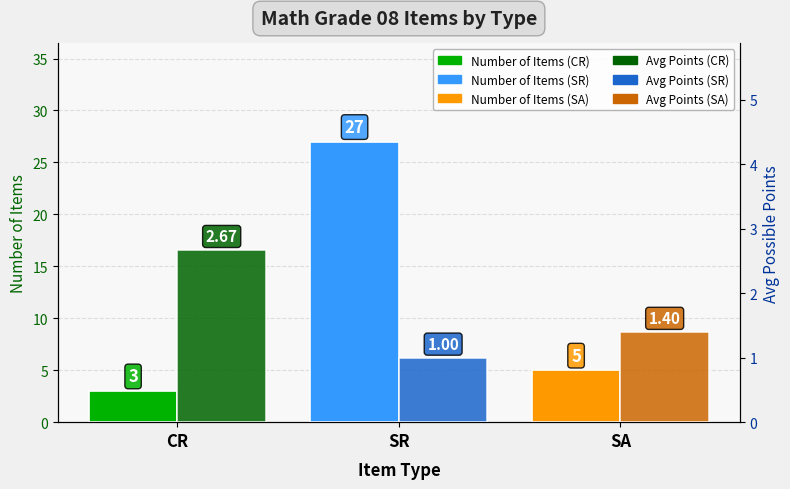

What is the total value across all series at CR?

5.7